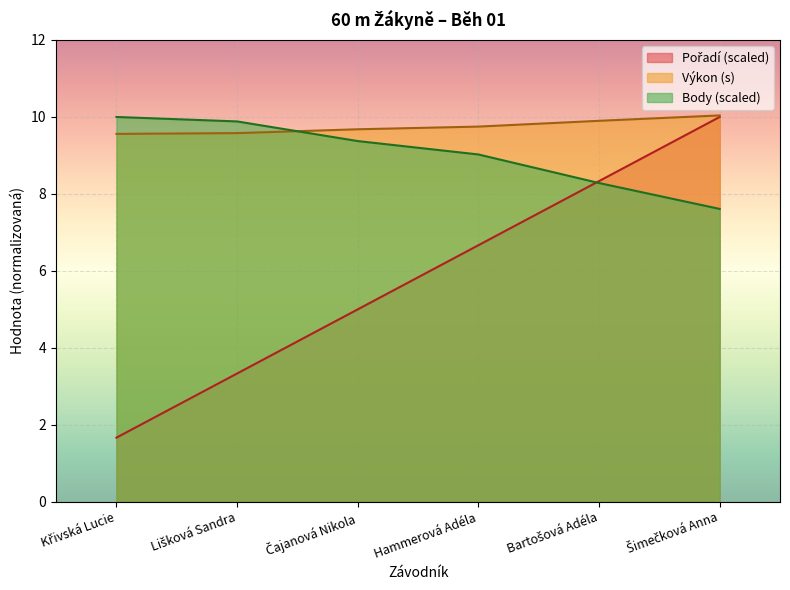

What is the total value across all series at Čajanová Nikola?

24.1